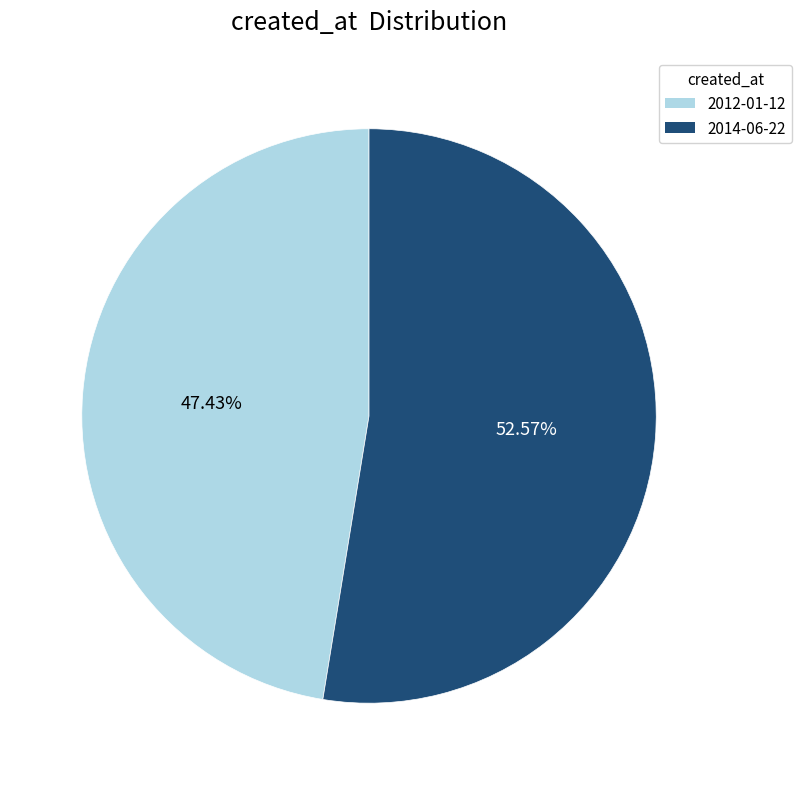

How many slices are in this pie chart?

2